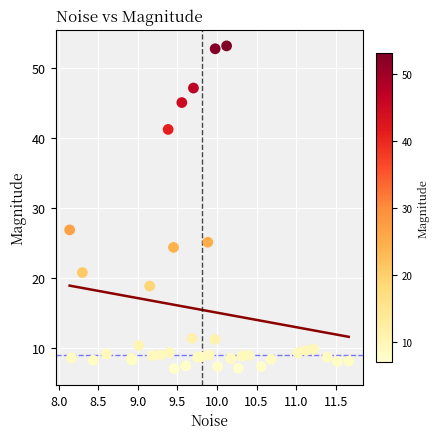

What Y value in the scatter plot is closest to 30?

26.8